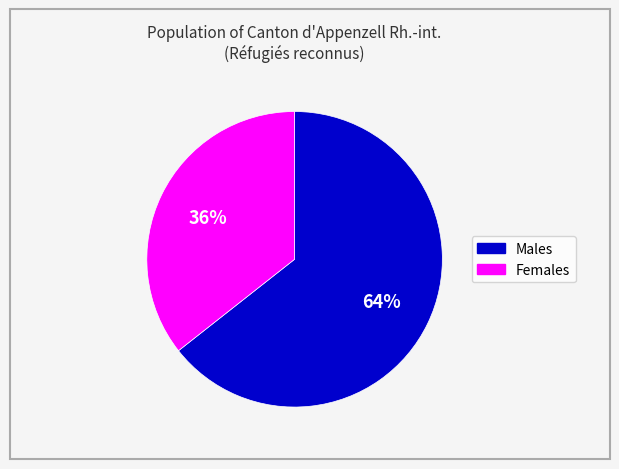

Is there a majority slice in this chart?

Yes